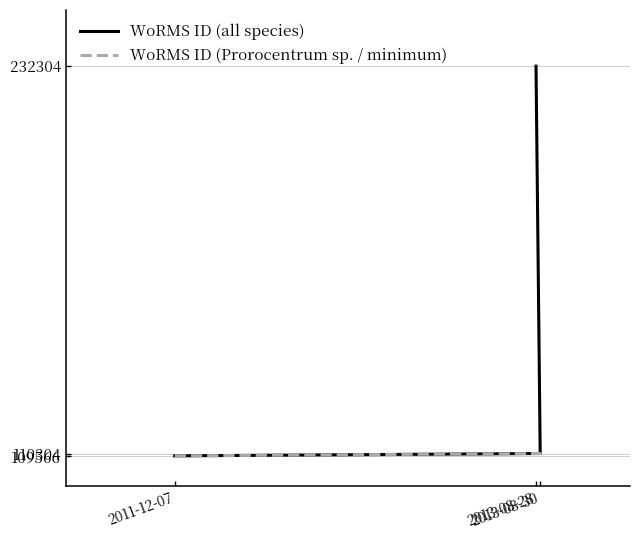

What is the label of the 3rd point from the left?

2013-08-28